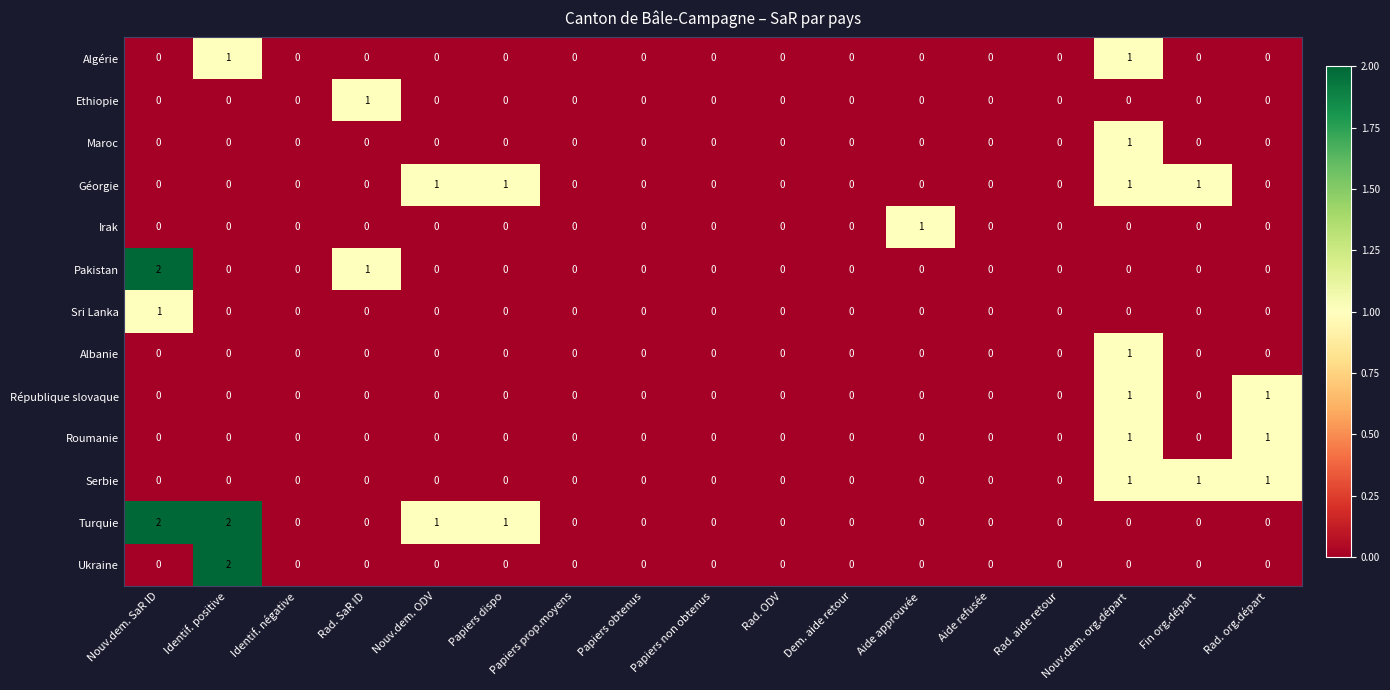

At which category is the sum across all series the highest?

Nouv.dem. org.départ